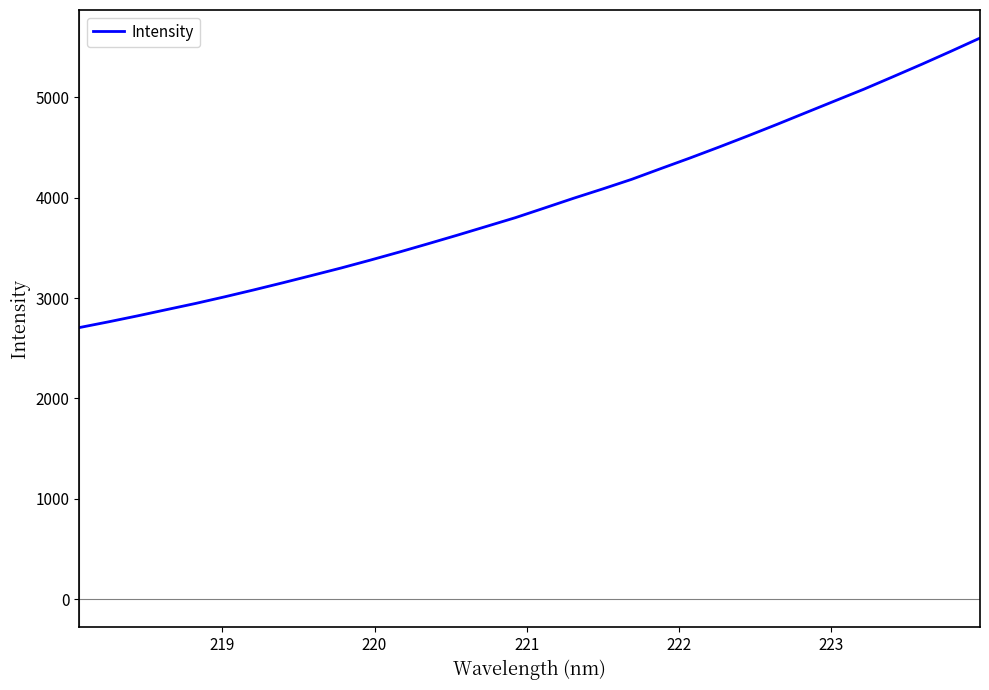

What is the difference between the maximum and minimum values?

2884.3